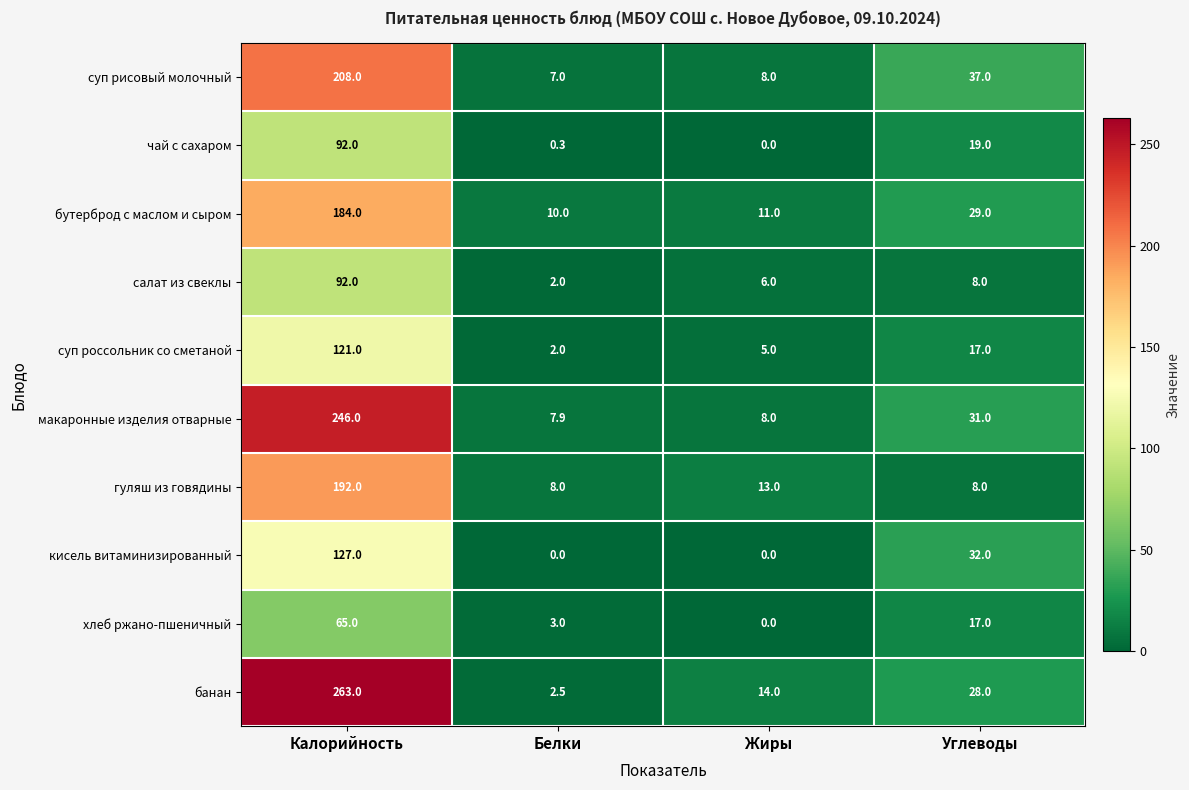

Which category has the highest value across all series?

Калорийность